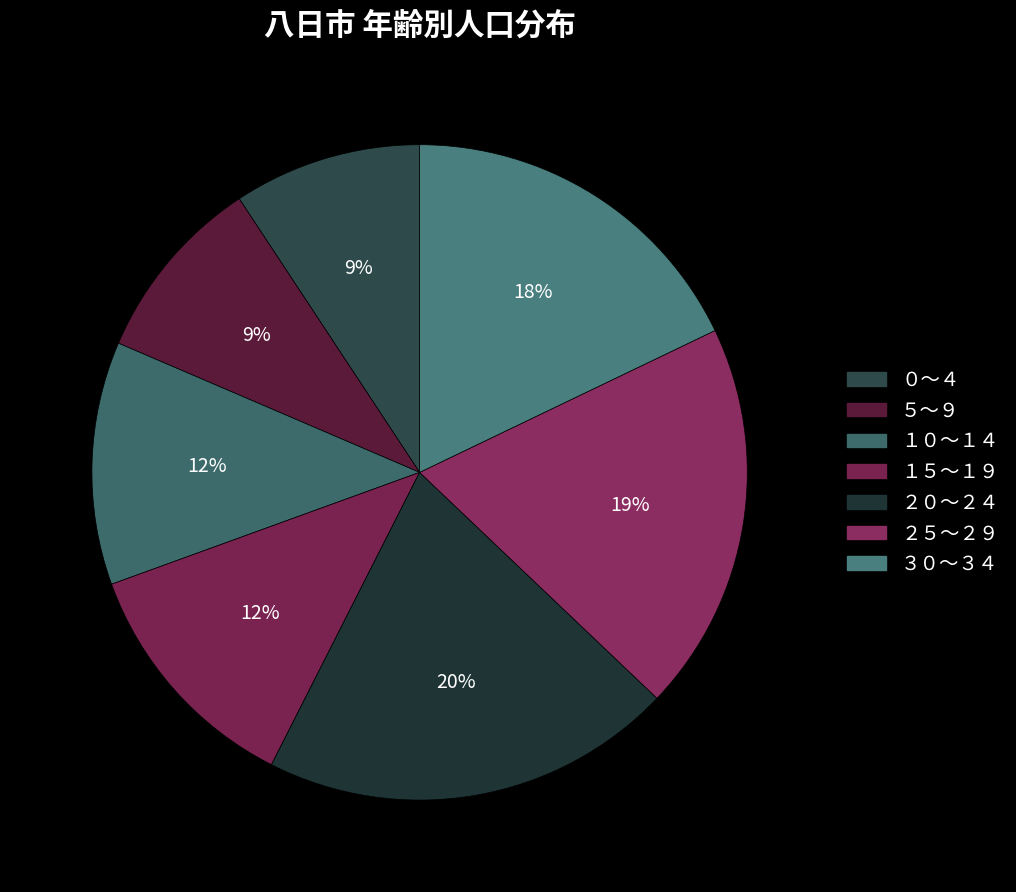

Does ５～９ represent more than half of the total?

No